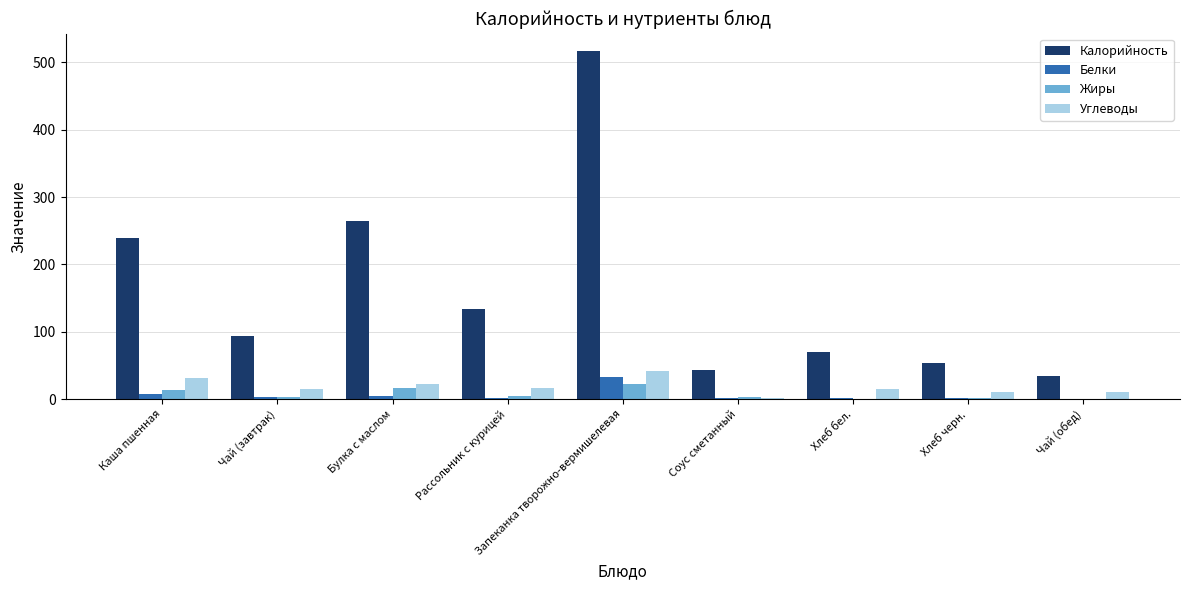

Which category has the highest value in the Калорийность series?

Запеканка творожно-вермишелевая